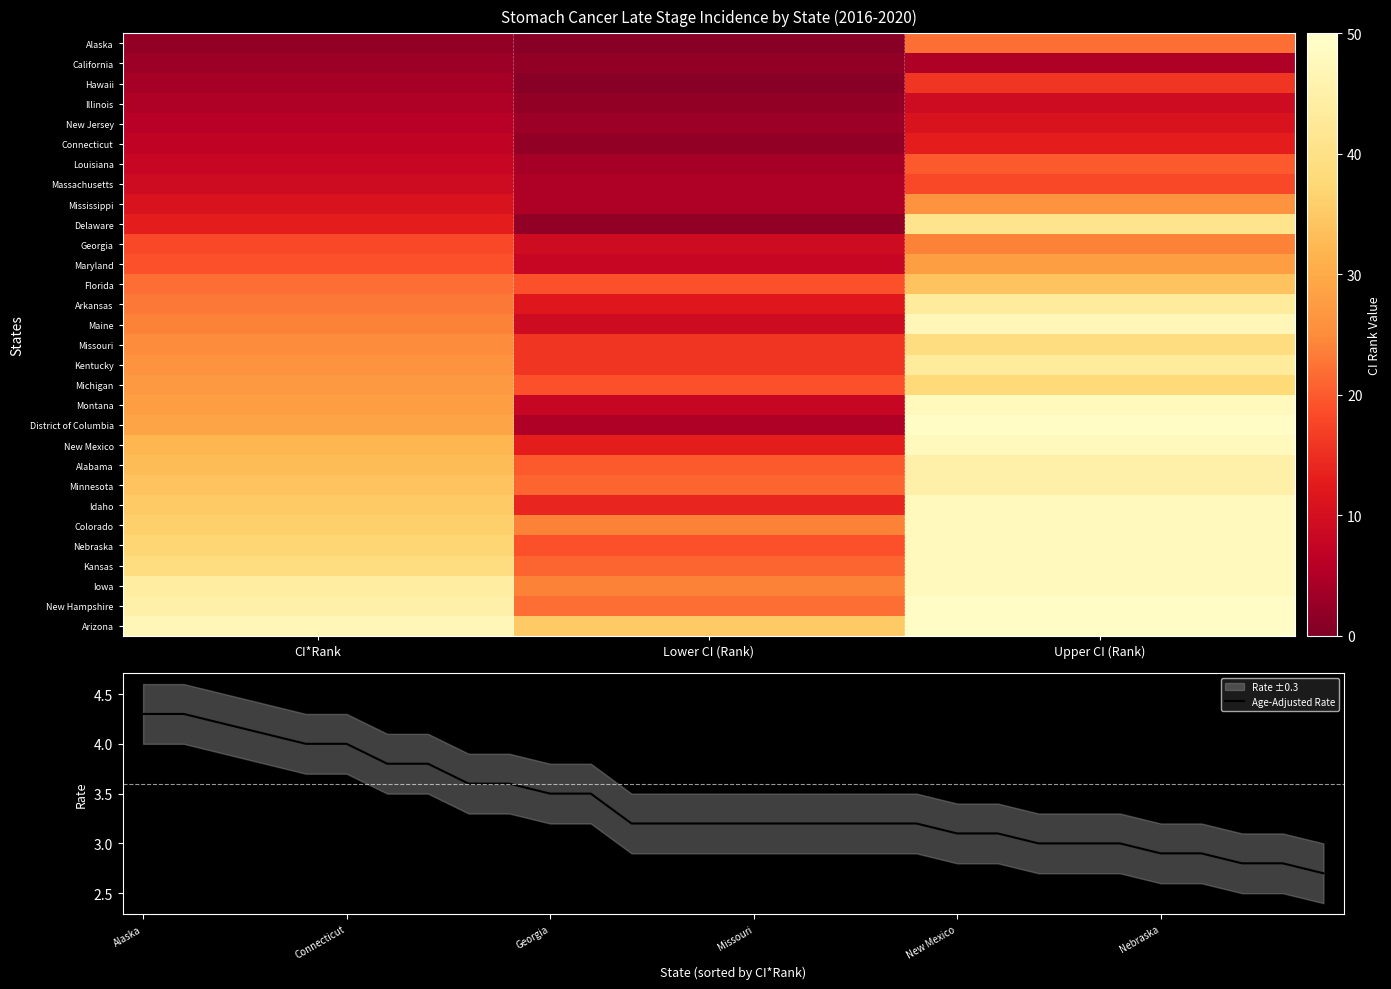

Which series has the widest spread of values?

ci_rank